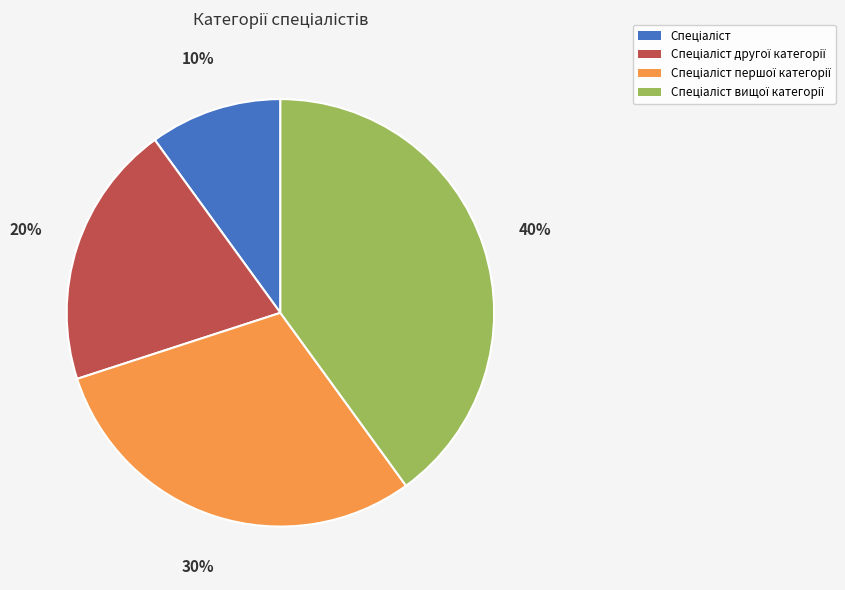

To the nearest percent, what is the difference between the largest and smallest slice percentages?

30%